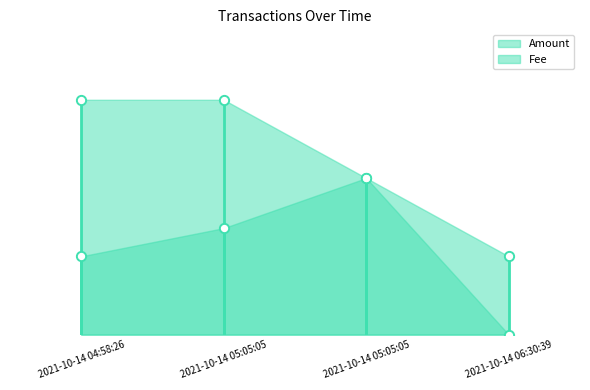

At which category is the sum across all series the highest?

2021-10-14 05:05:05